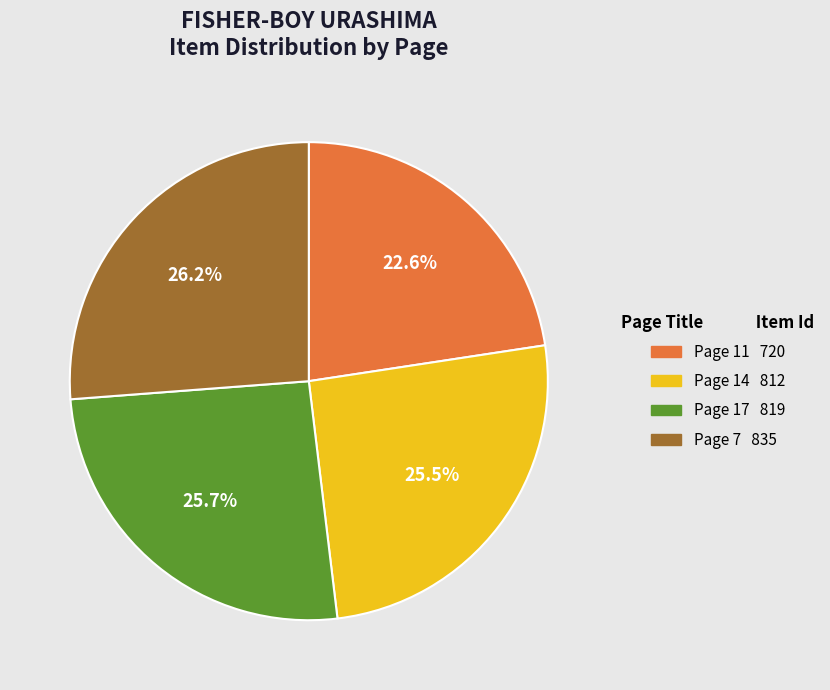

Is there a majority slice in this chart?

No